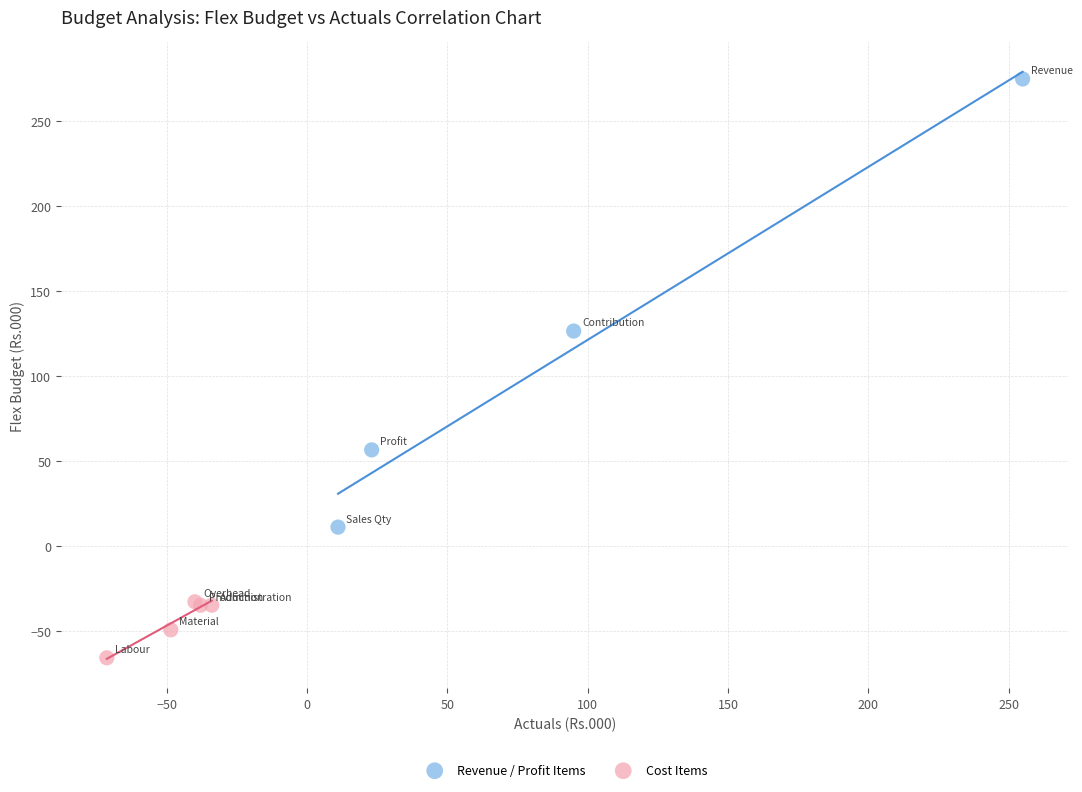

Which series has the widest spread of Y values?

Revenue / Profit Items